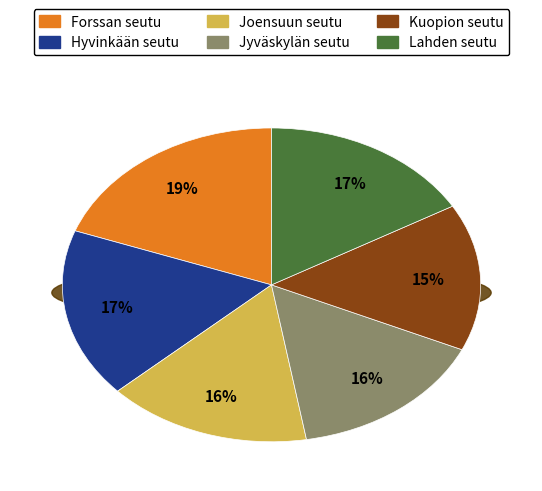

What portion of the pie excludes Kuopion seutu?

84.9%